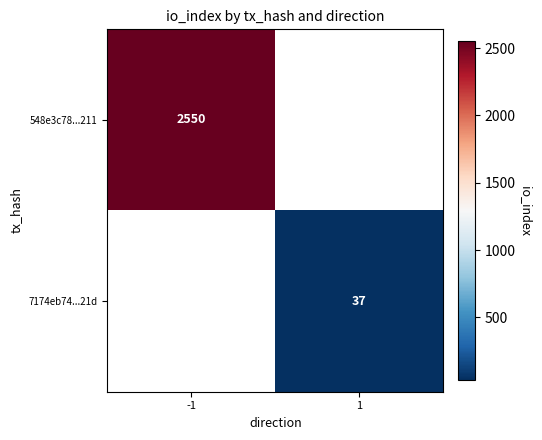

The 7174eb74...21d series shows 19 at 1. True or false?

False